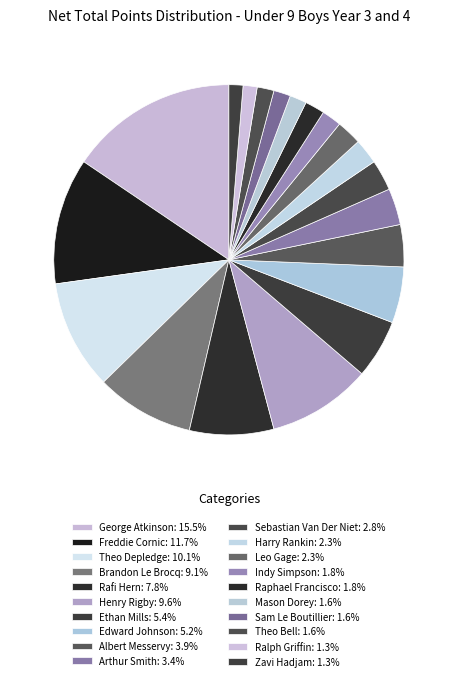

True or false: Sam Le Boutillier accounts for 16% of the total.

False